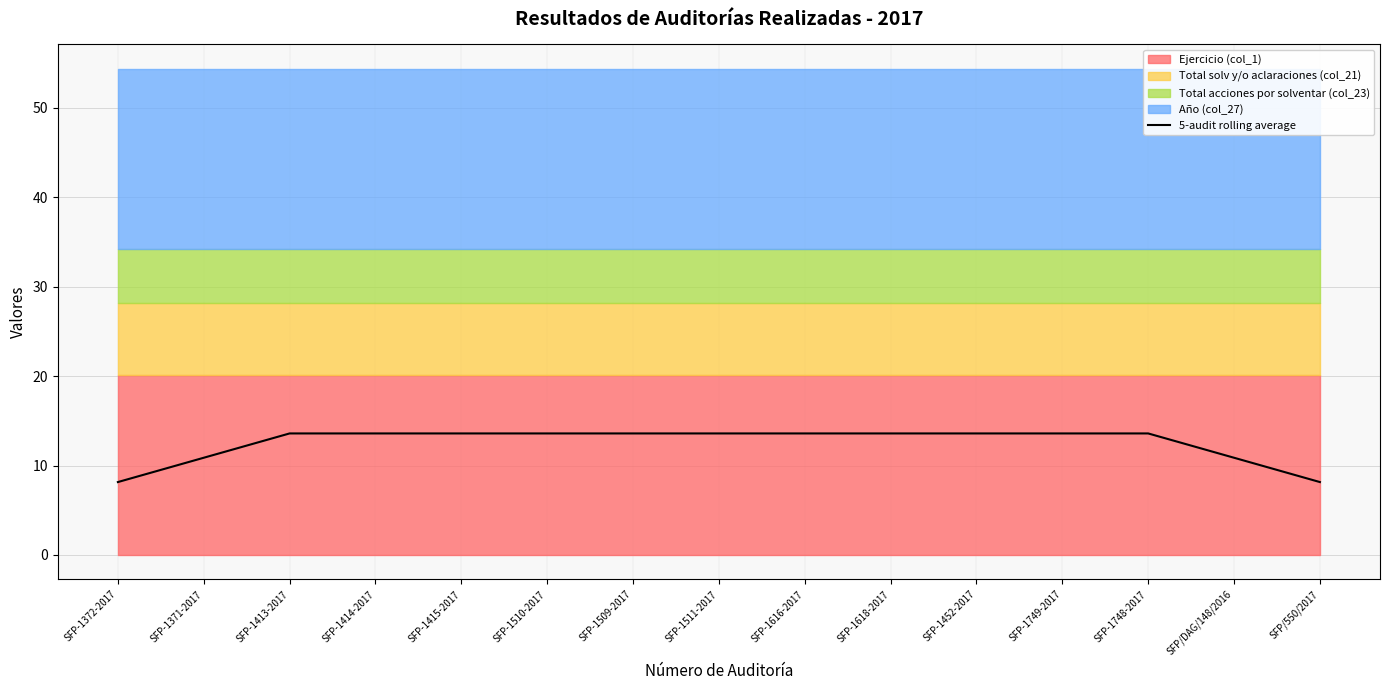

Count the number of values greater than 13.

11